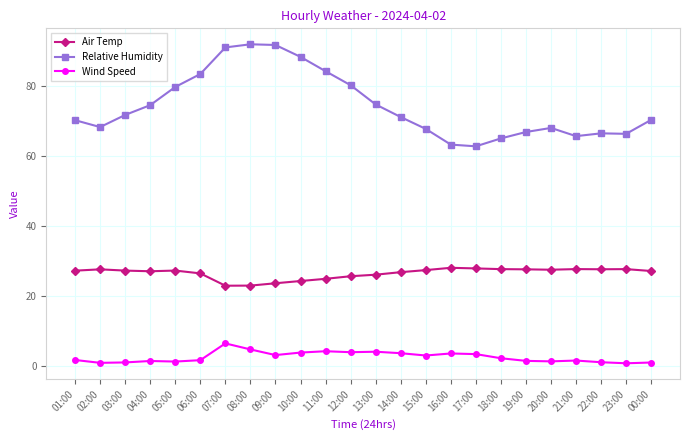

What is the label of the 22nd point from the left?

22:00